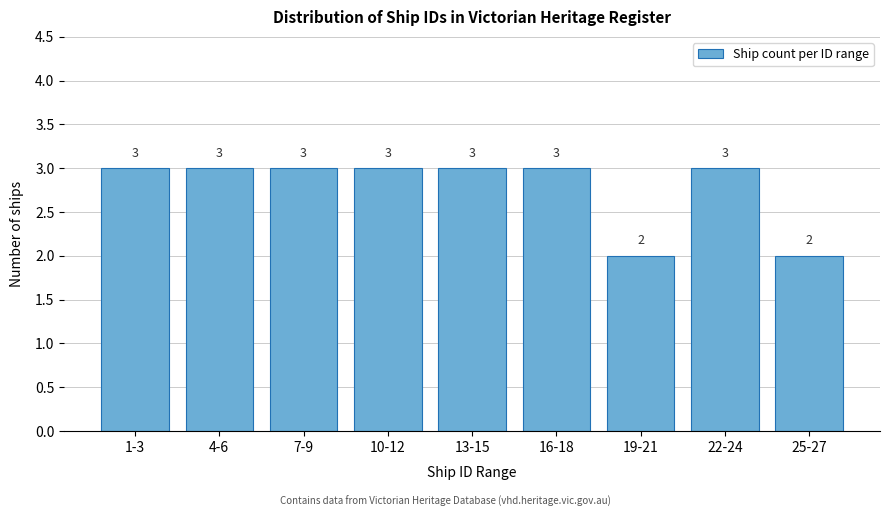

Reading left to right, what are all the values shown in this chart?

3	3	3	3	3	3	2	3	2